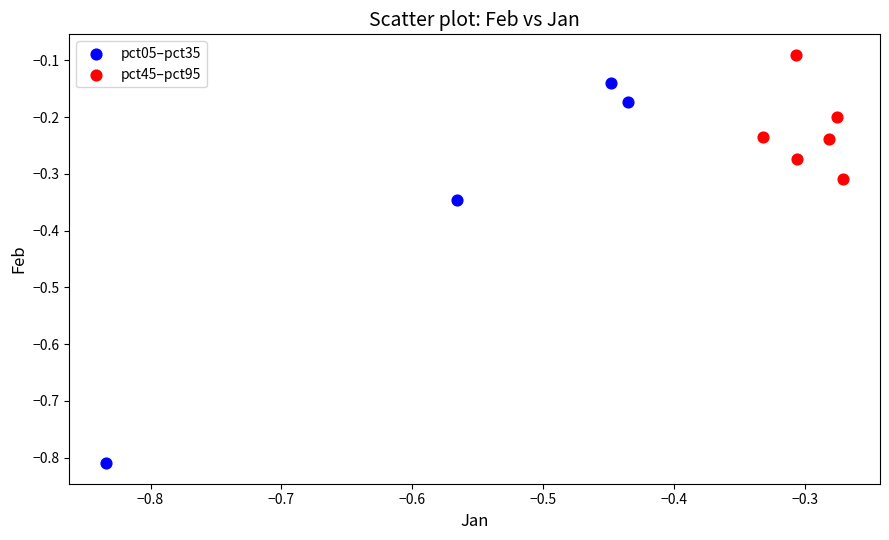

Which series contains the highest Y value?

pct45–pct95